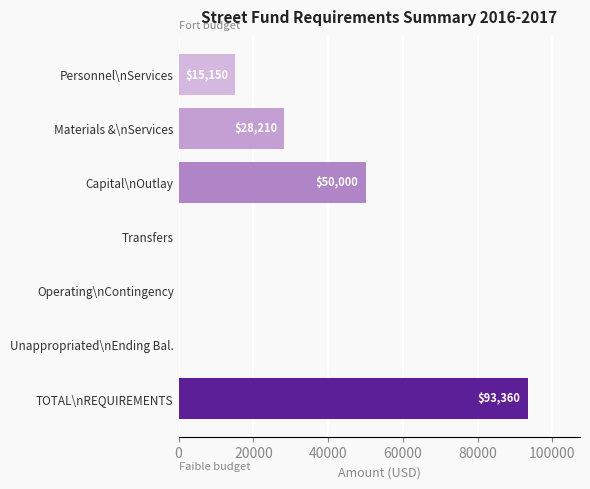

What is the change in value from Personnel\nServices to Capital\nOutlay?

+34850